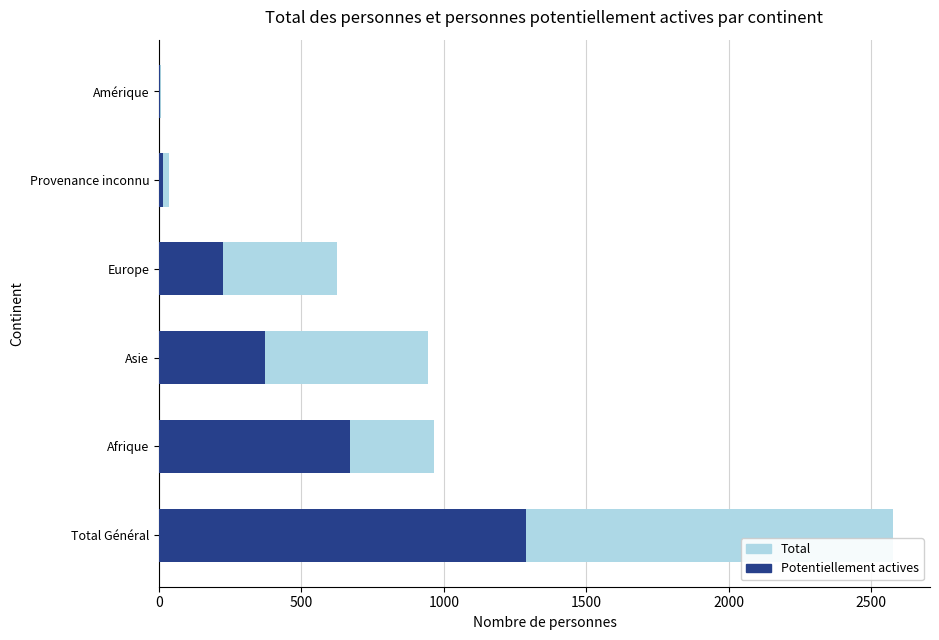

Is it true that Total equals 946 at Asie?

True